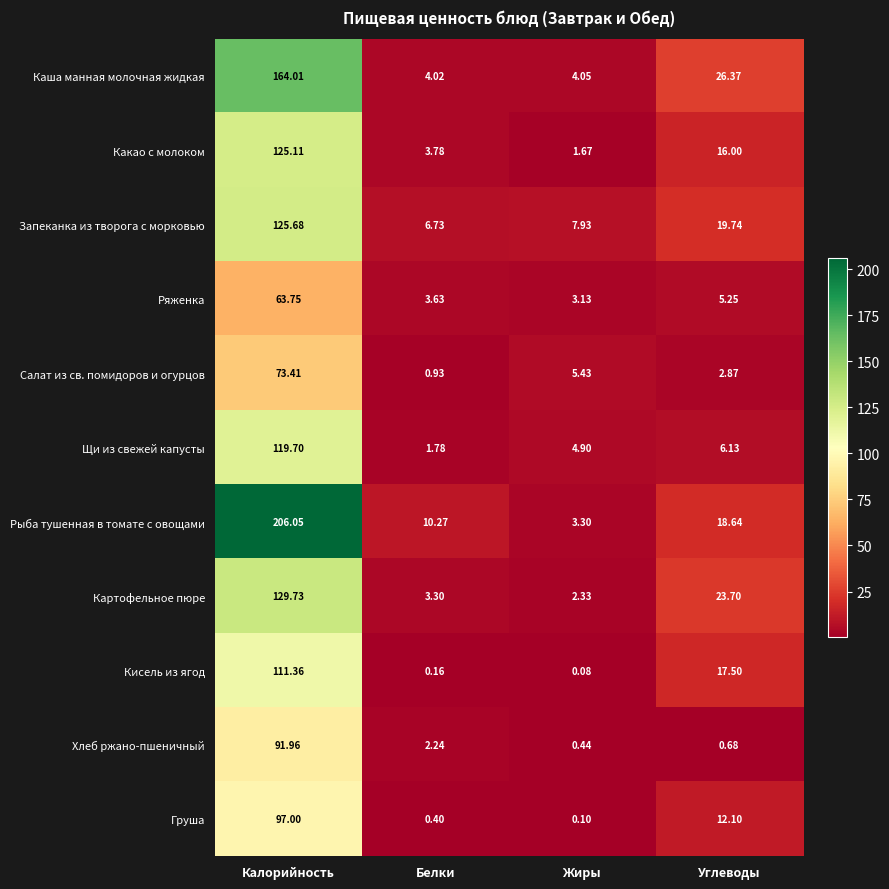

How many distinct data groups are displayed?

11